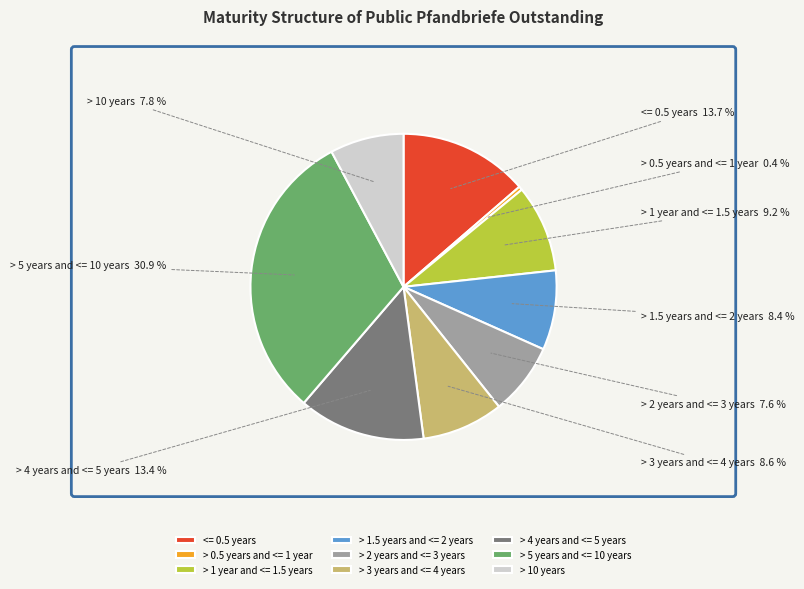

What is the largest slice in the pie chart?

> 5 years and <= 10 years